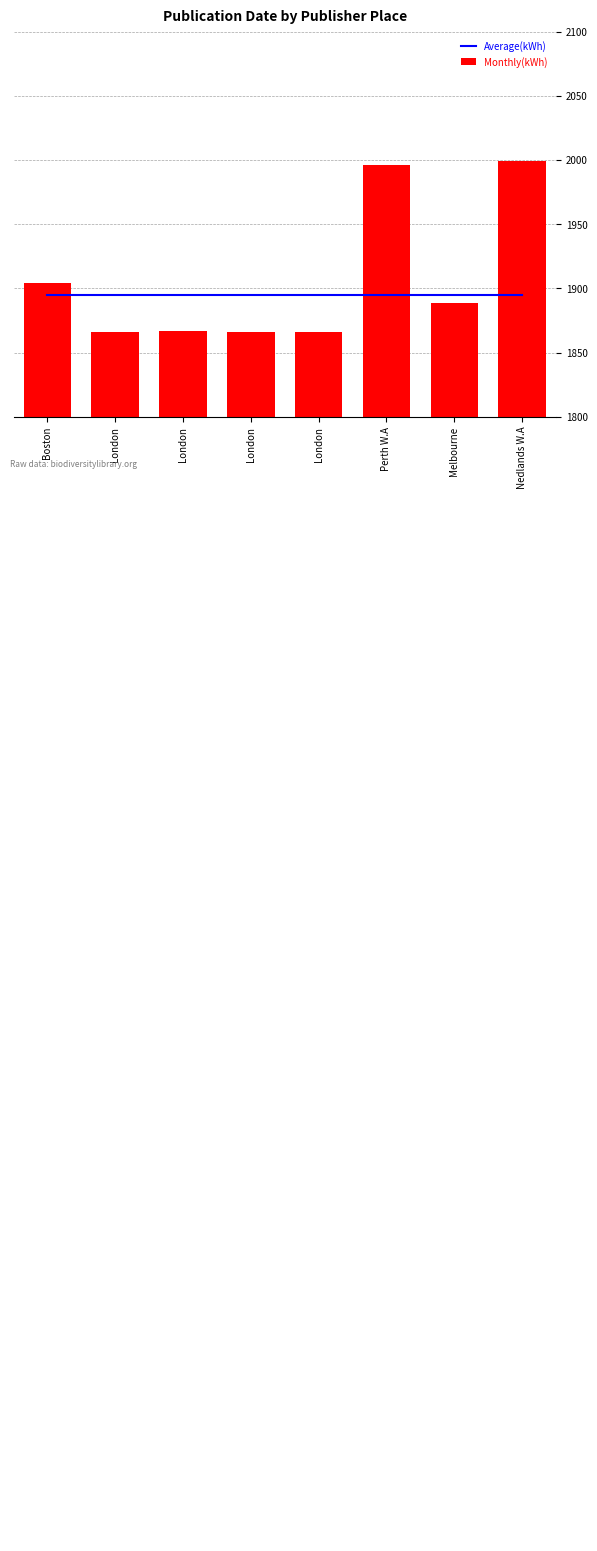

What is the approximate value of Monthly(kWh) at London?

1866.0